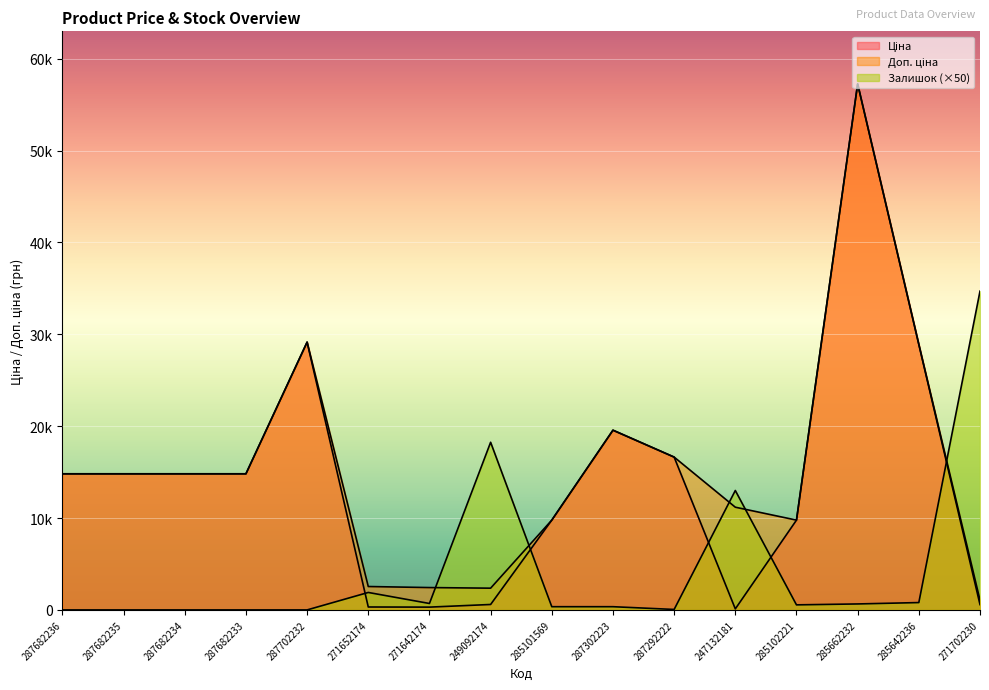

True or false: Залишок and Ціна cross at least once.

True